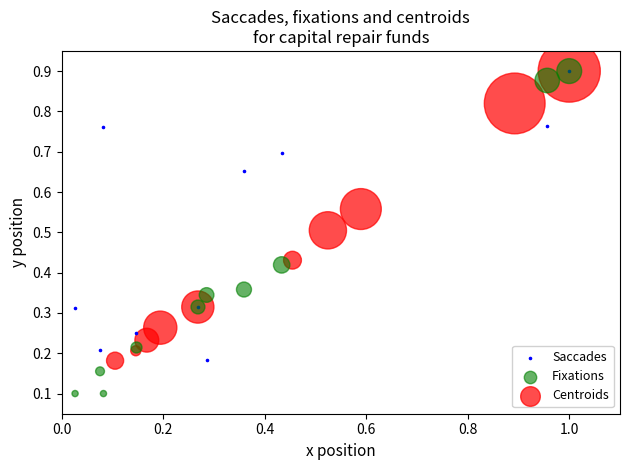

Which series contains the lowest Y value?

Fixations